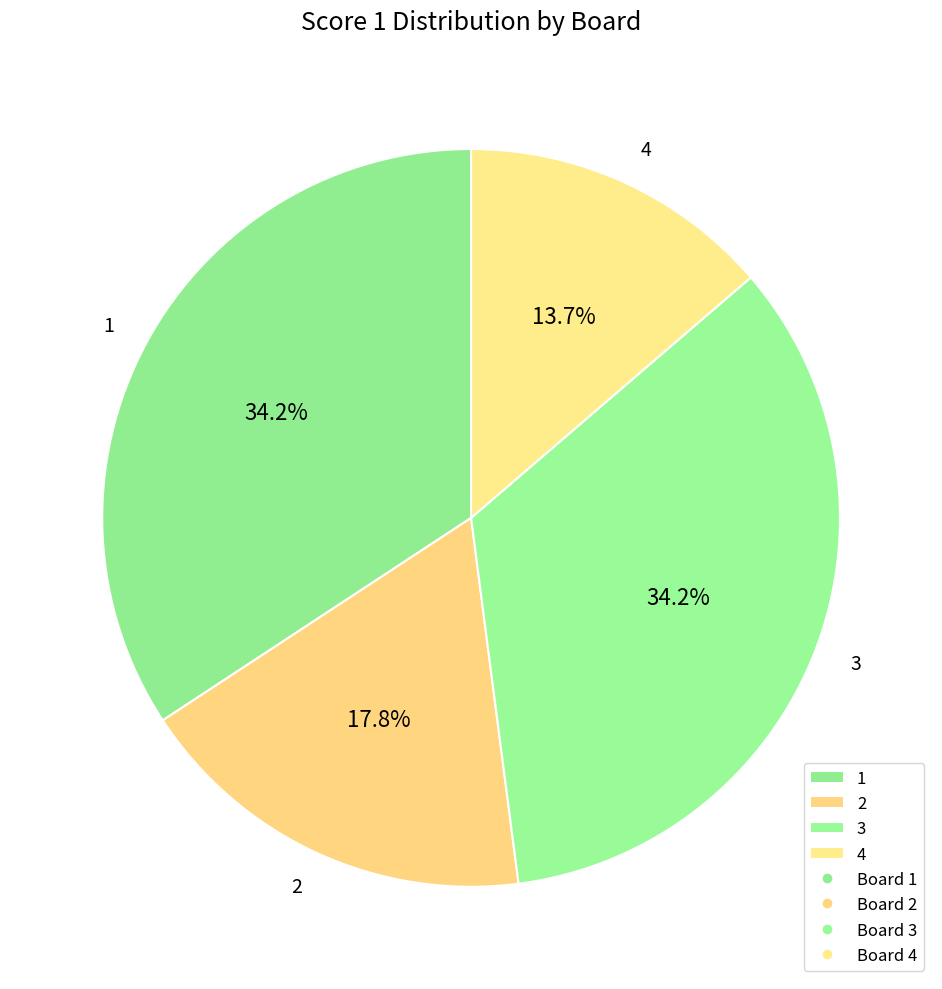

To the nearest percent, what portion does 2 represent?

18%